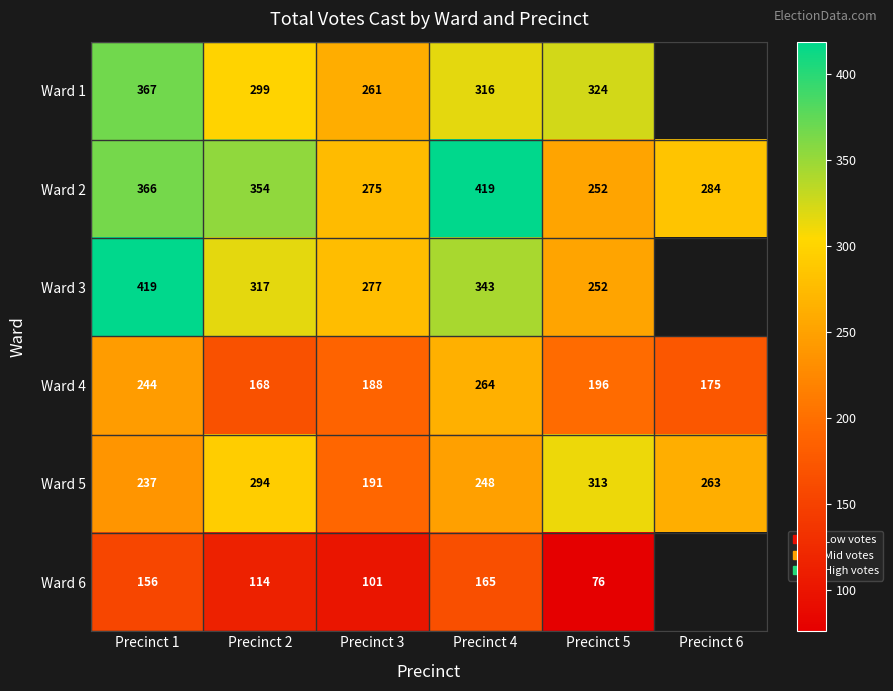

What is the average value of the Ward 4 series?

206